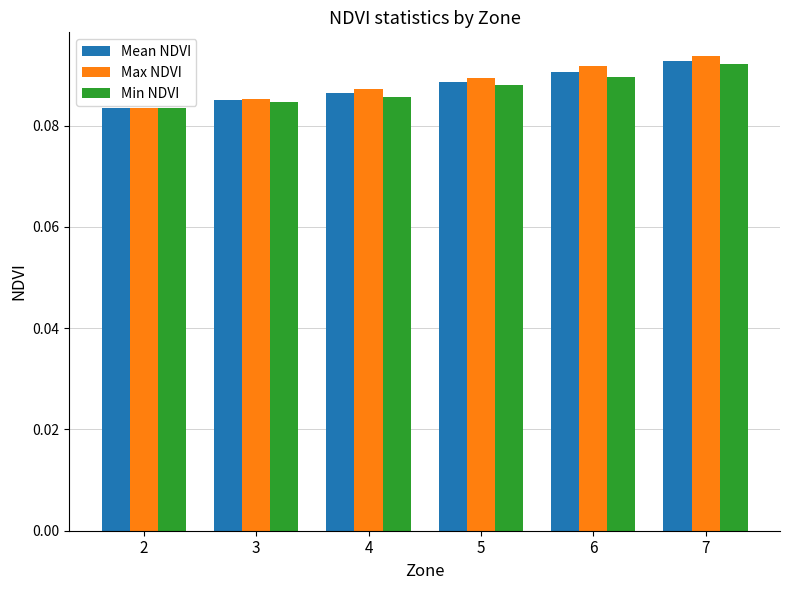

Count the Max NDVI values in the range 0 to 1.

6